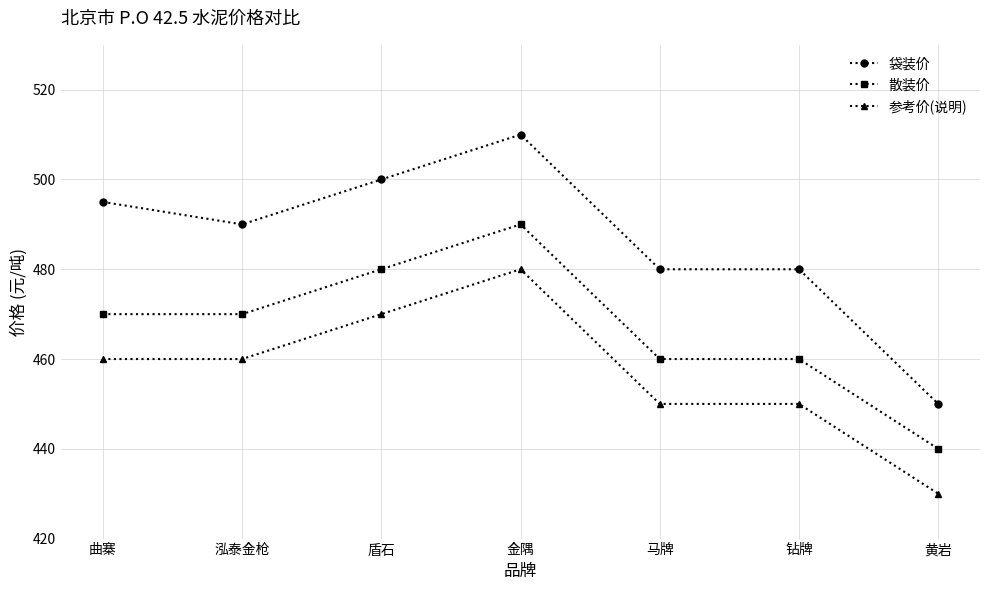

The 袋装价 series shows 666 at 盾石. True or false?

False